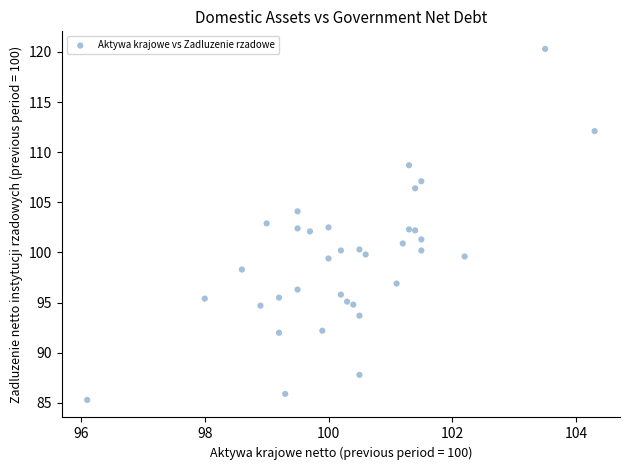

What is the range of Y values (max minus min)?

35.0